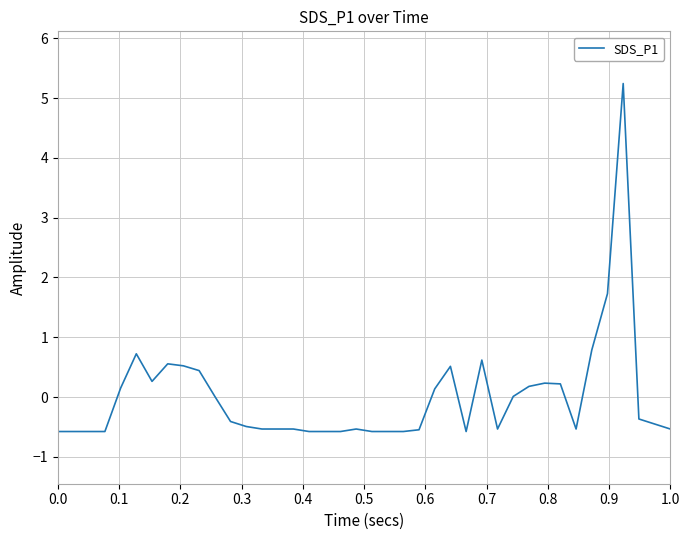

What is the minimum value shown in the chart?

-0.6